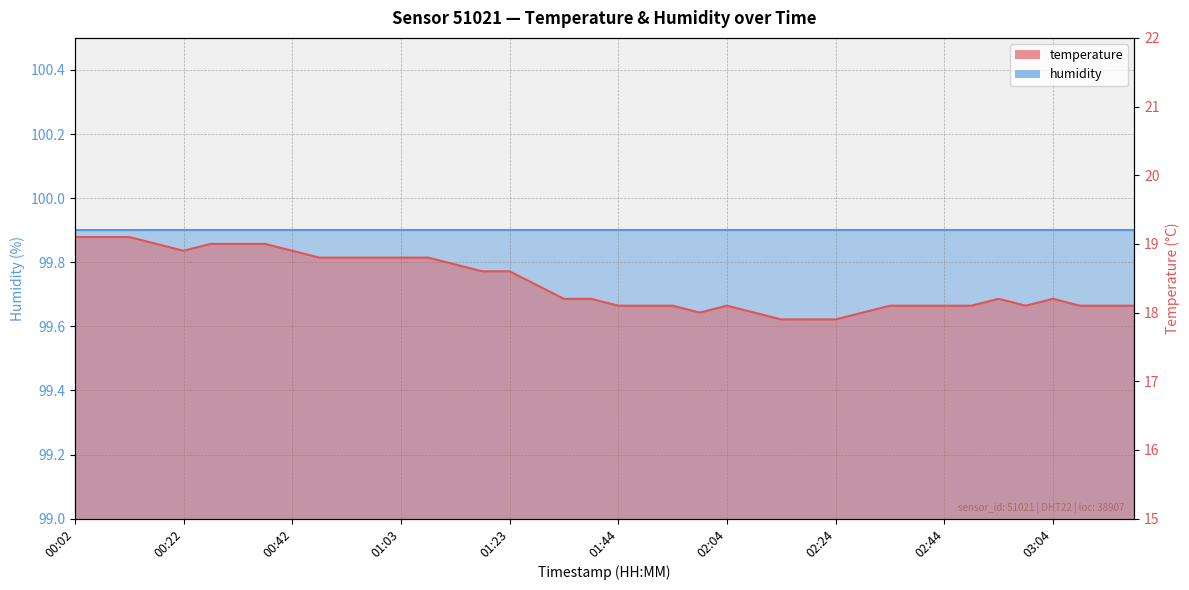

What is the sum of all values?

737.1